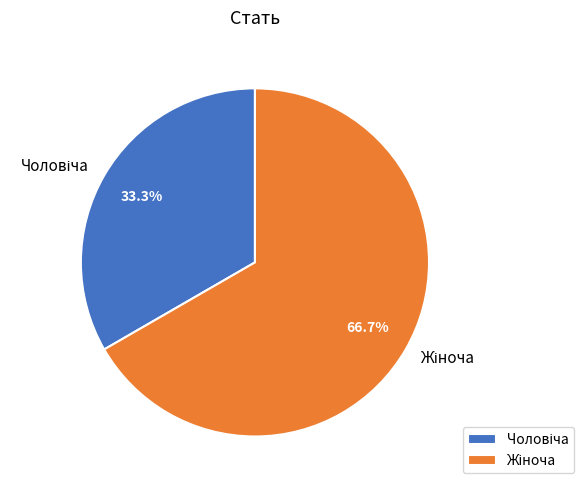

Is there any slice that represents more than half of the pie?

Yes